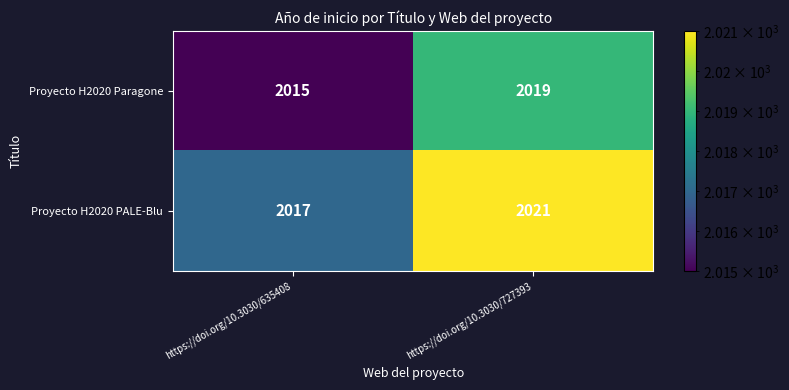

At how many categories does at least one series exceed 2016?

2